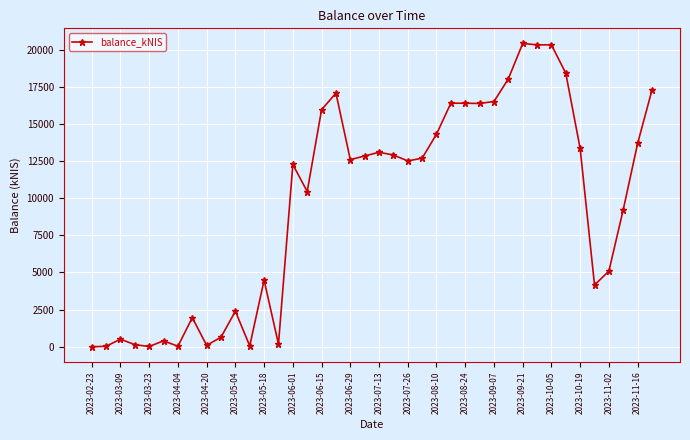

What is the difference between the maximum and minimum values?

20405.3